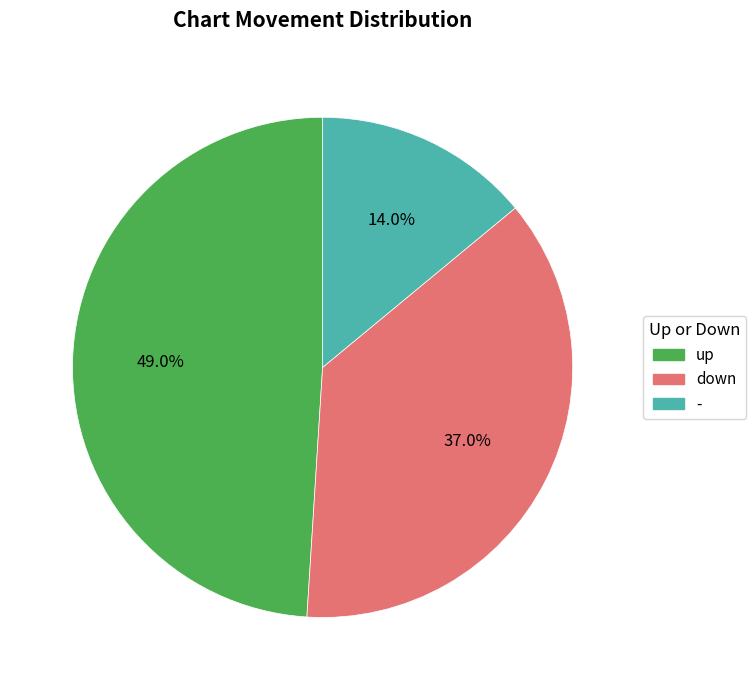

Is there any slice that represents more than half of the pie?

No